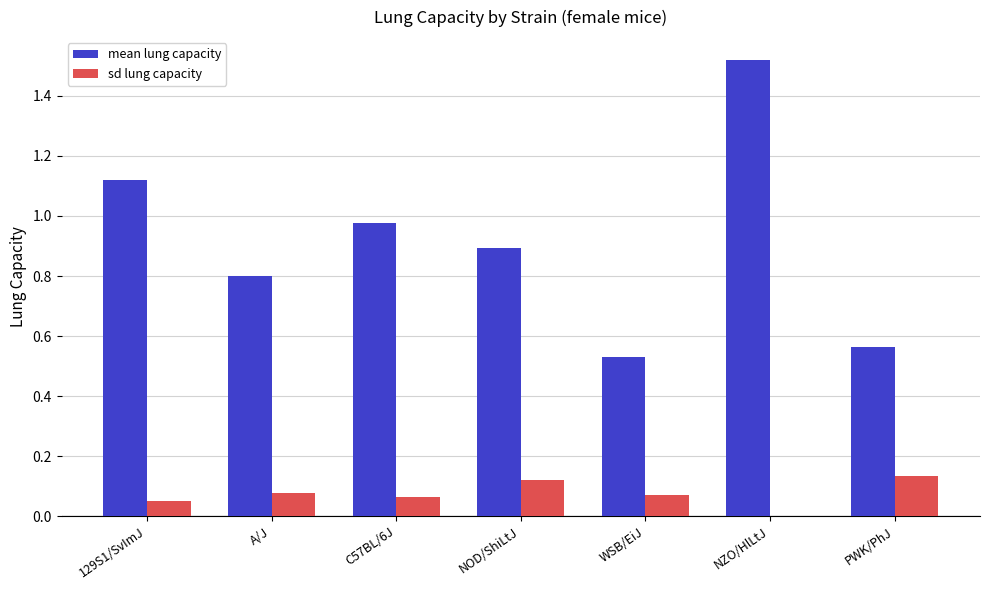

True or false: sd lung capacity has a value of -0.1 at NZO/HlLtJ.

False